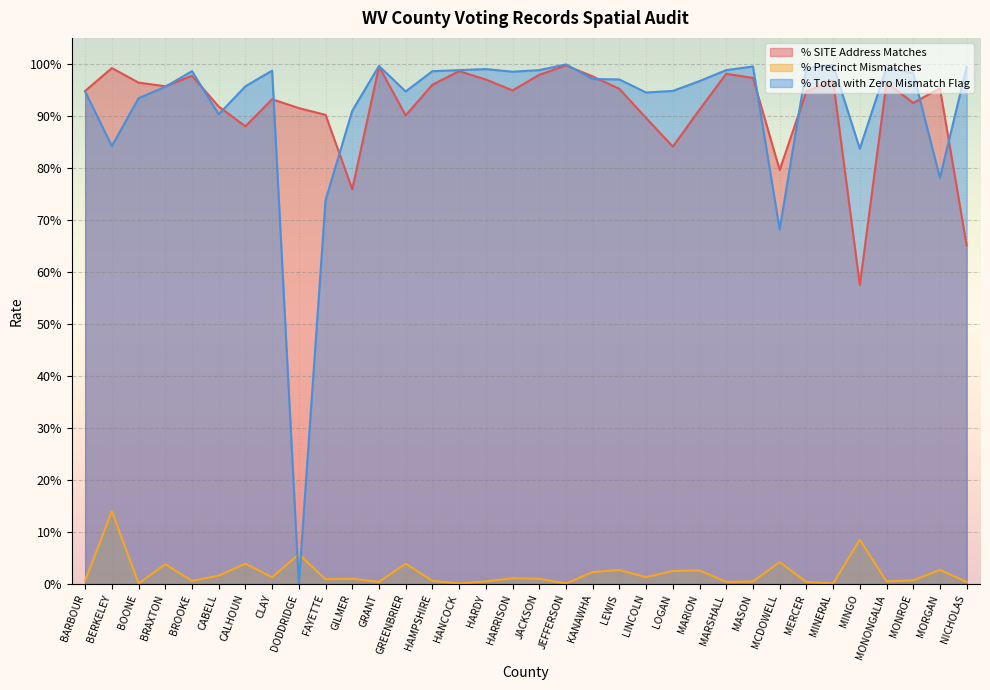

Is the value of % SITE Address Matches at MORGAN greater than the value of % Precinct Mismatches at MONROE?

Yes